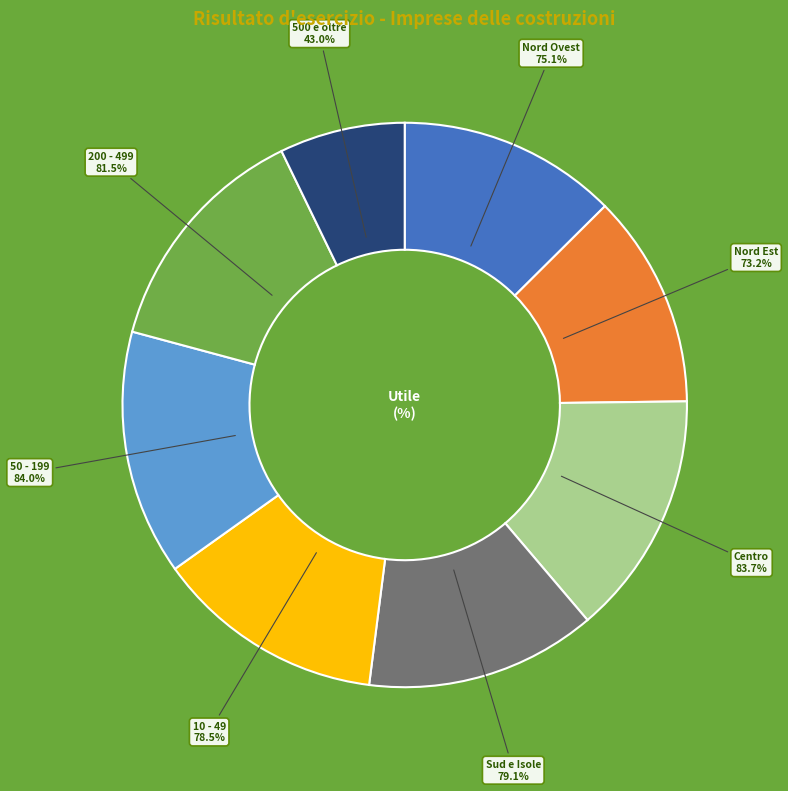

Count the number of slices in the pie.

8